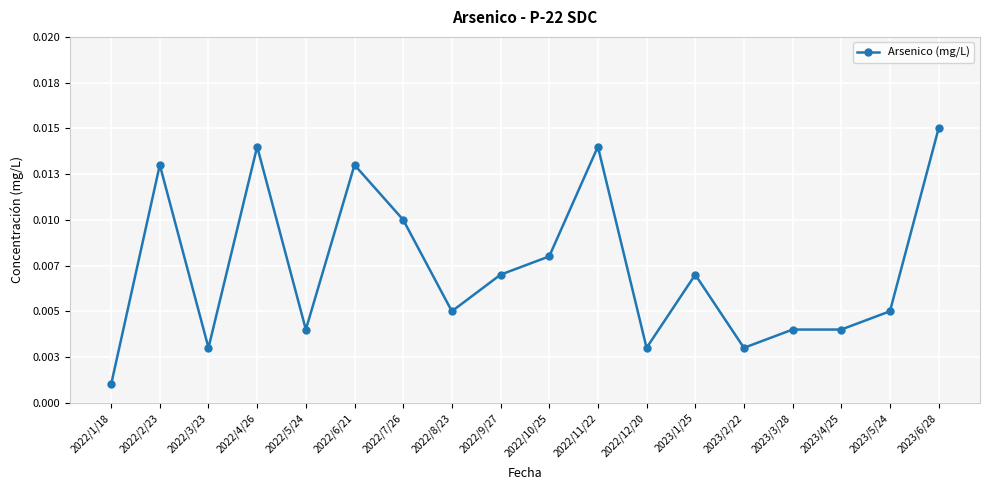

True or false: the data shows 0.0 at 2022/4/26.

False